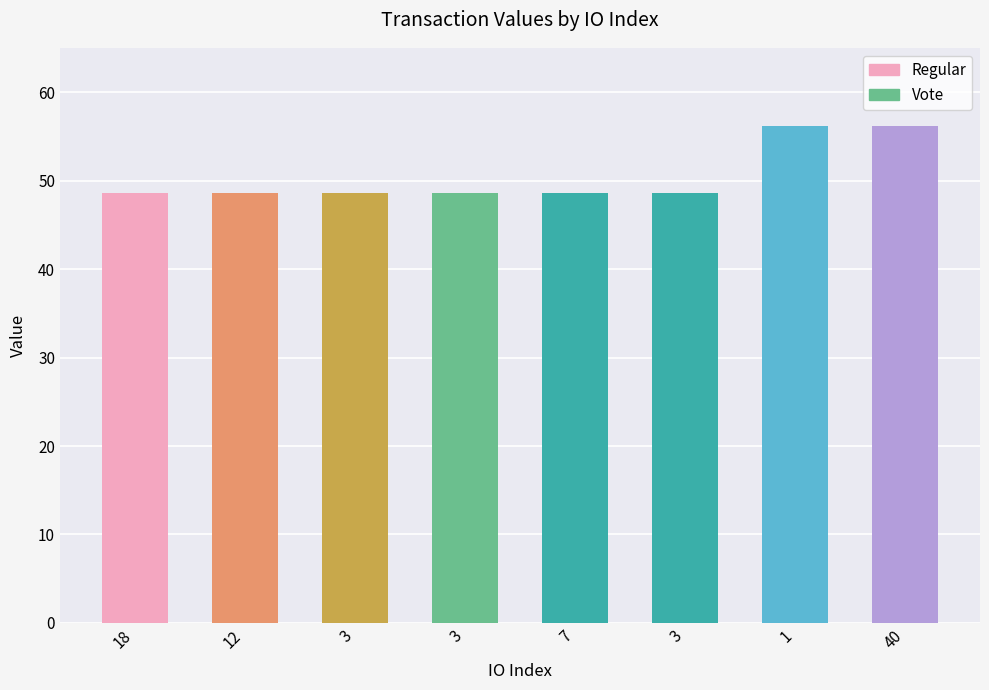

Reading left to right, transcribe all the data shown in this chart.

48.6	48.6	48.6	48.6	48.6	48.6	56.2	56.2